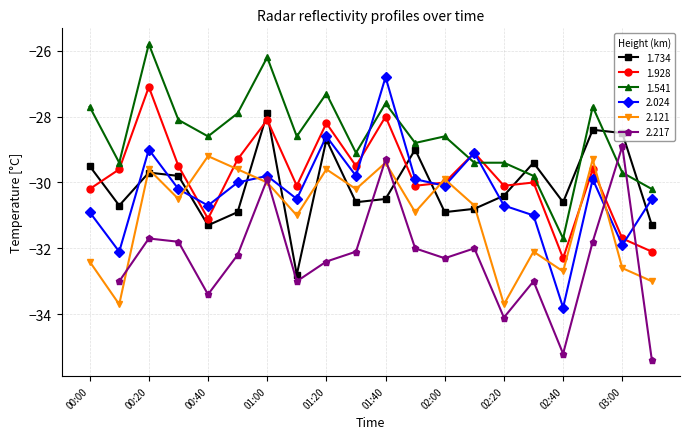

The 1.928 series shows -31.7 at 03:00. True or false?

True